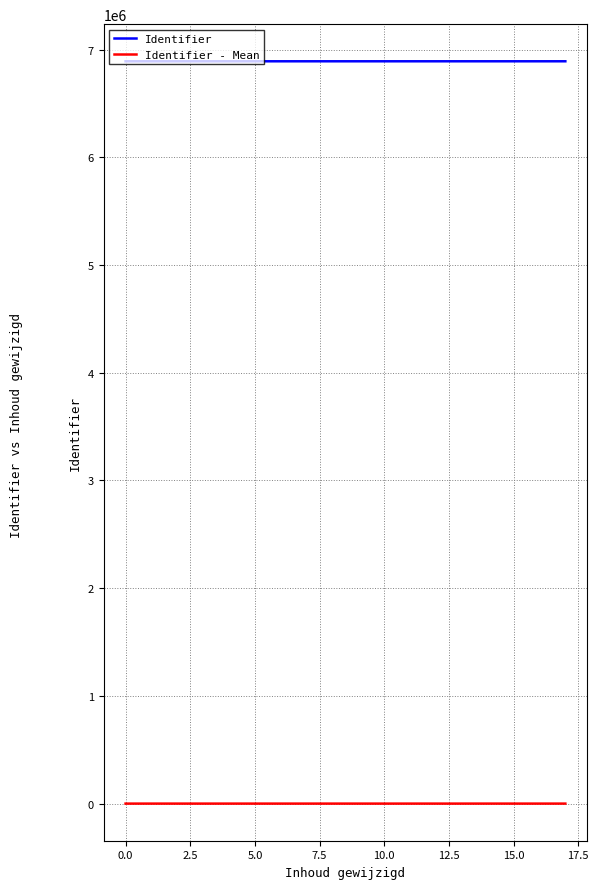

What is the minimum value for Identifier?

6890691.0